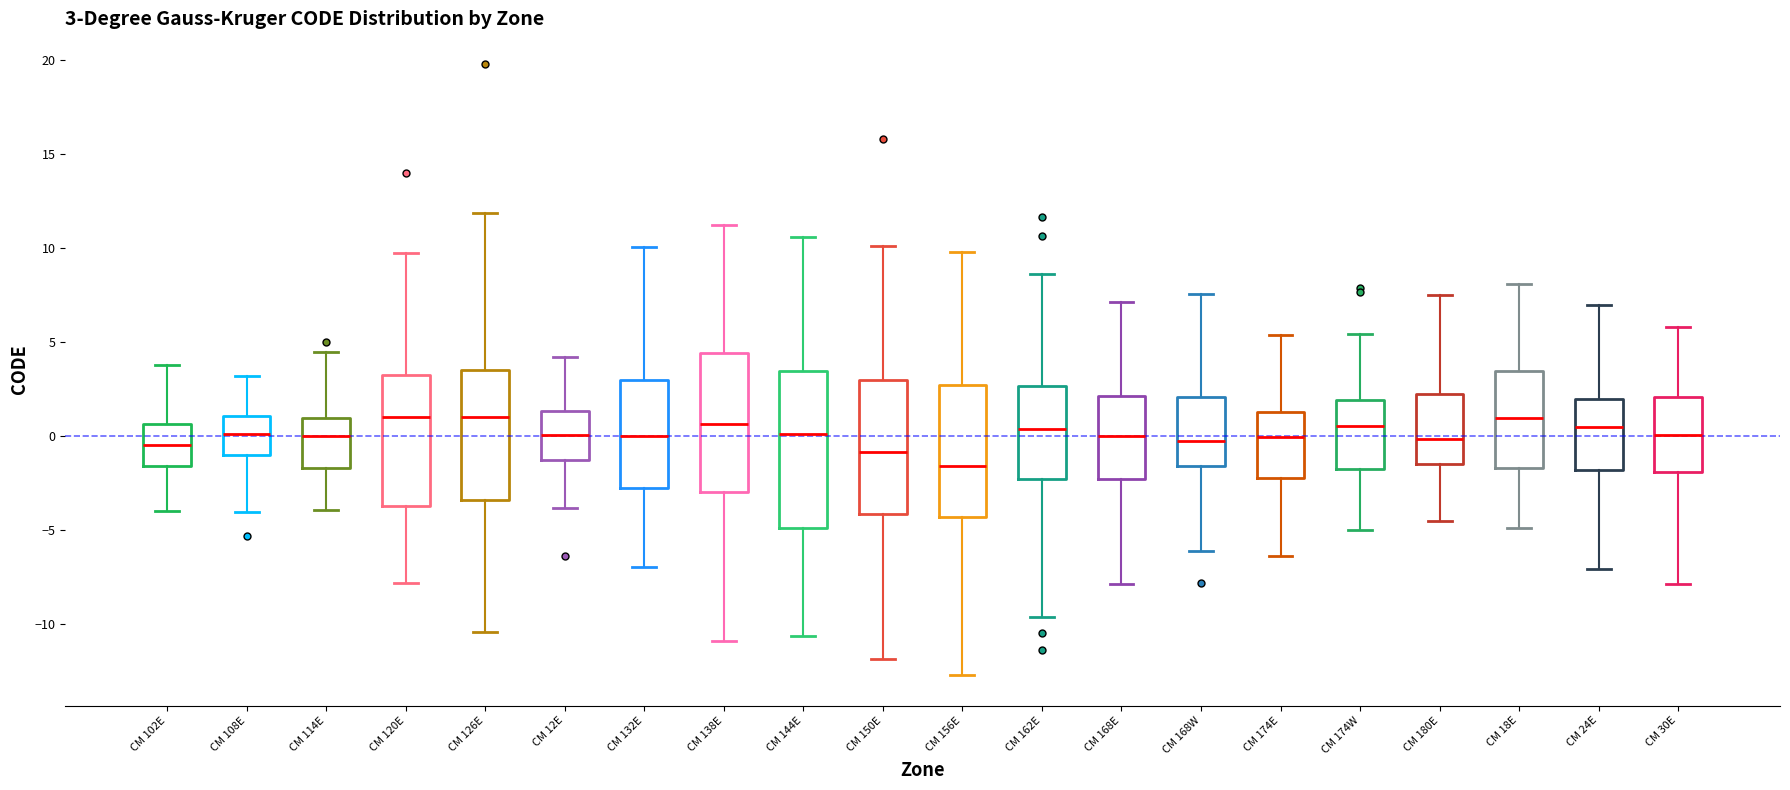

Which box has the lowest median line?

CM 156E